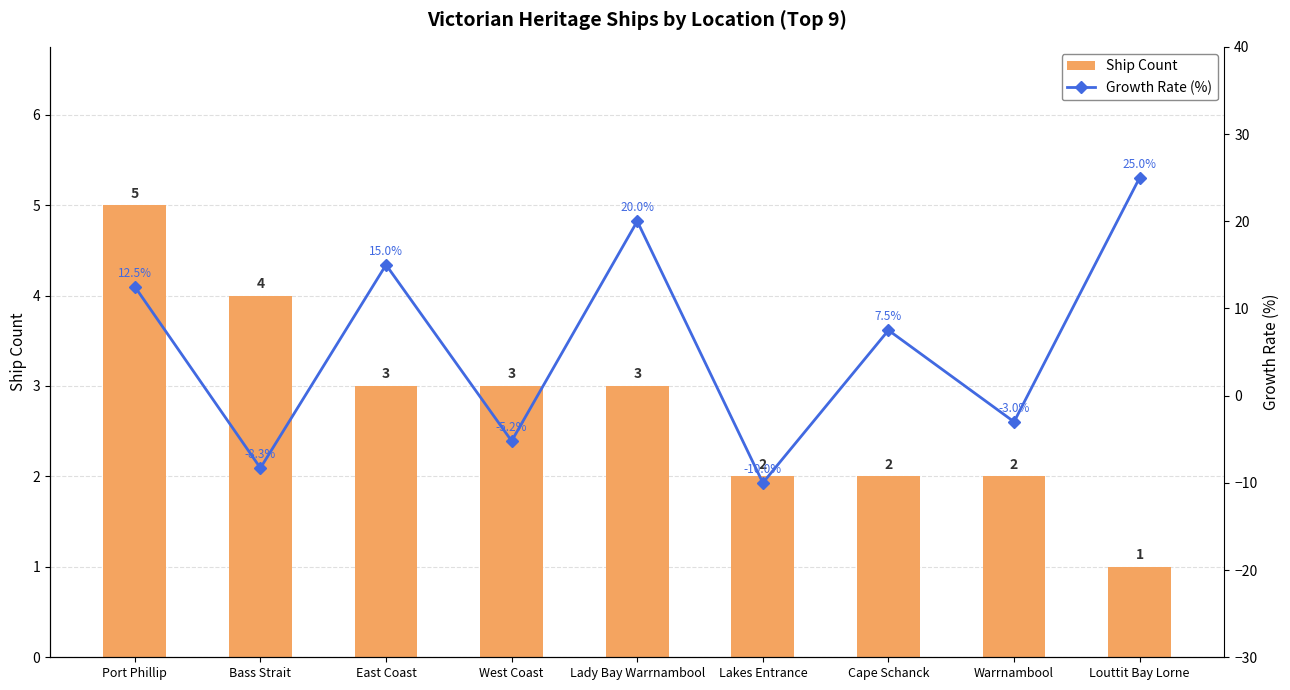

How many Ship Count values are between 2 and 3?

6